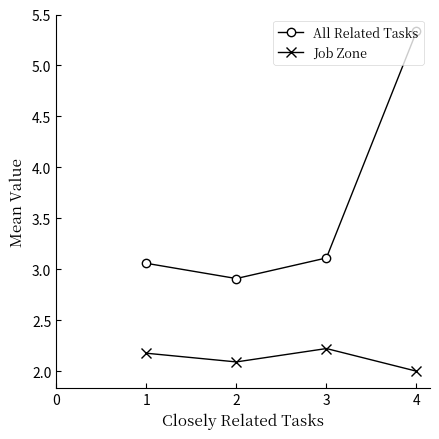

Is the value of Job Zone at 1 greater than the value of All Related Tasks at 3?

No